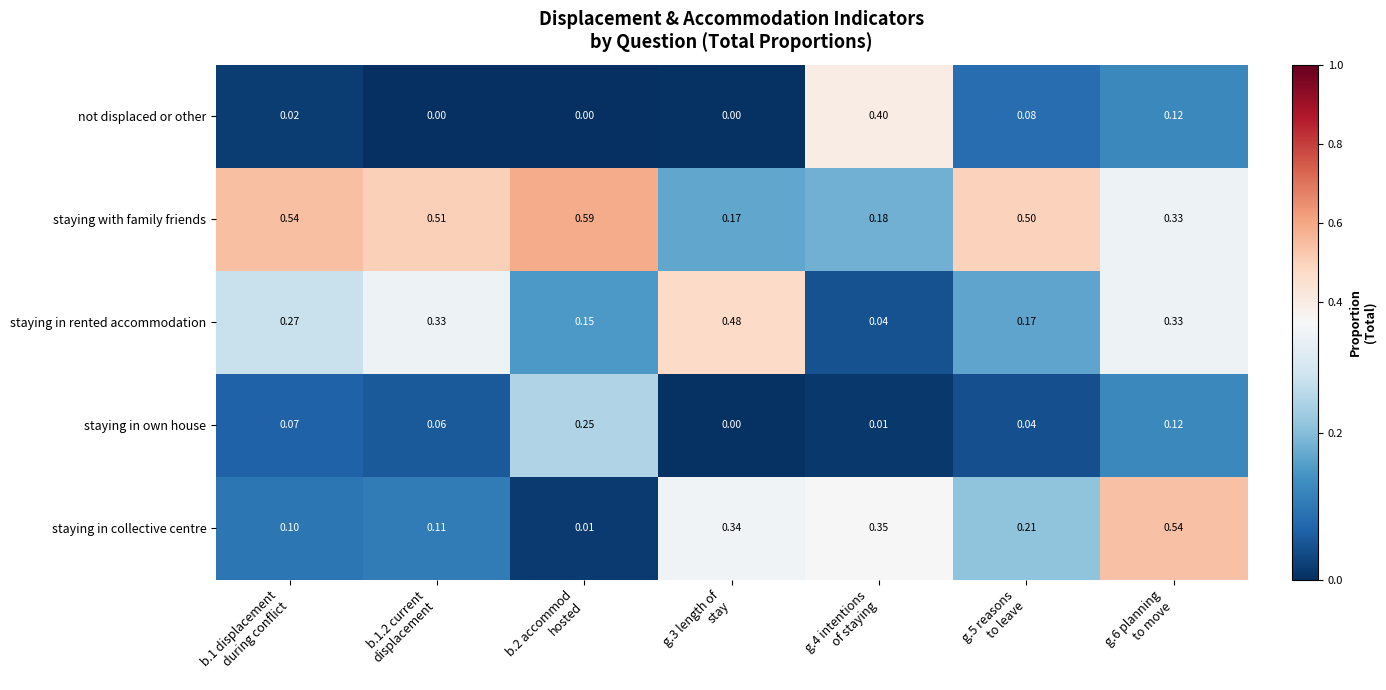

Which series has the widest spread of values?

staying in collective centre